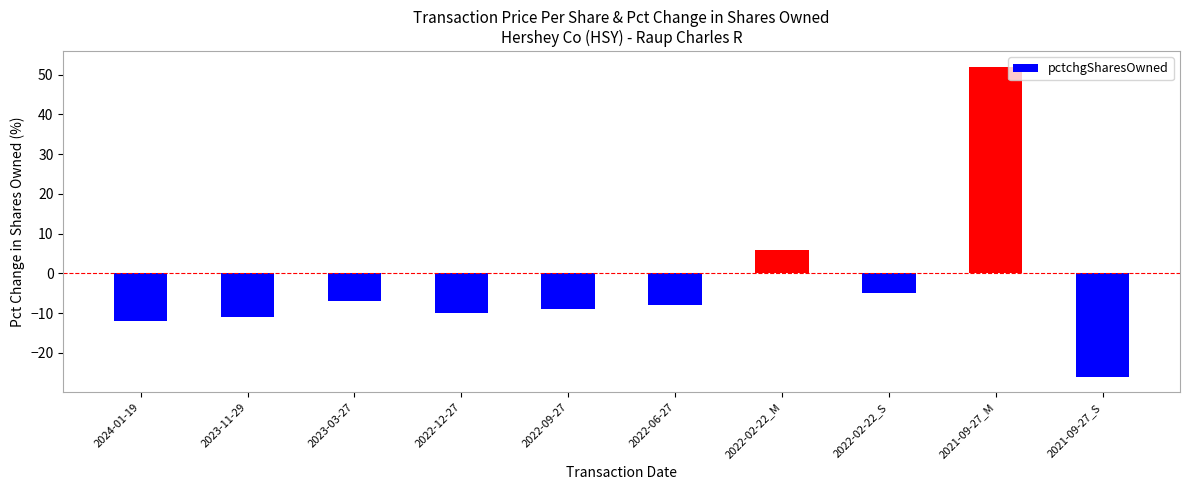

Rank the categories by value from highest to lowest.

2021-09-27_M, 2022-02-22_M, 2022-02-22_S, 2023-03-27, 2022-06-27, 2022-09-27, 2022-12-27, 2023-11-29, 2024-01-19, 2021-09-27_S